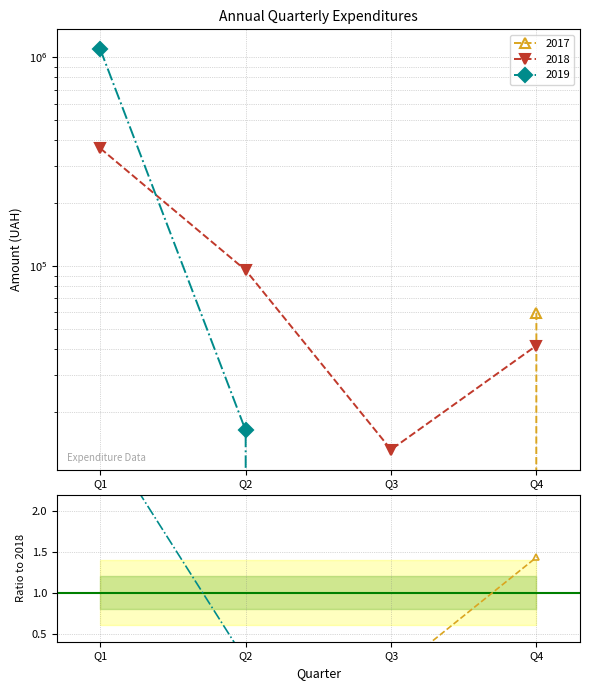

What is the maximum value for 2019/2018?

3.0